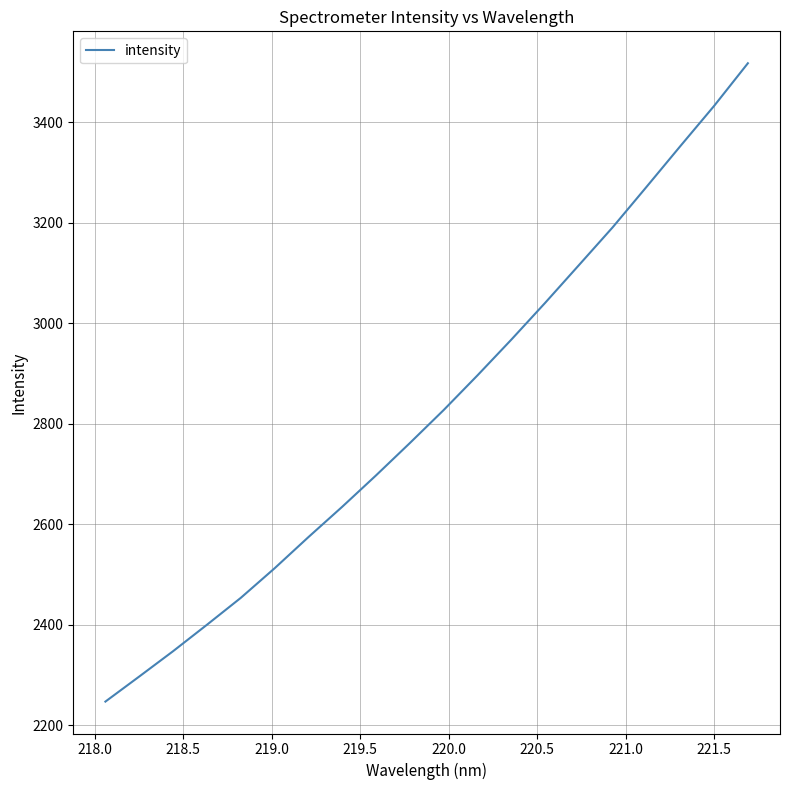

What is the minimum value shown in the chart?

2247.2